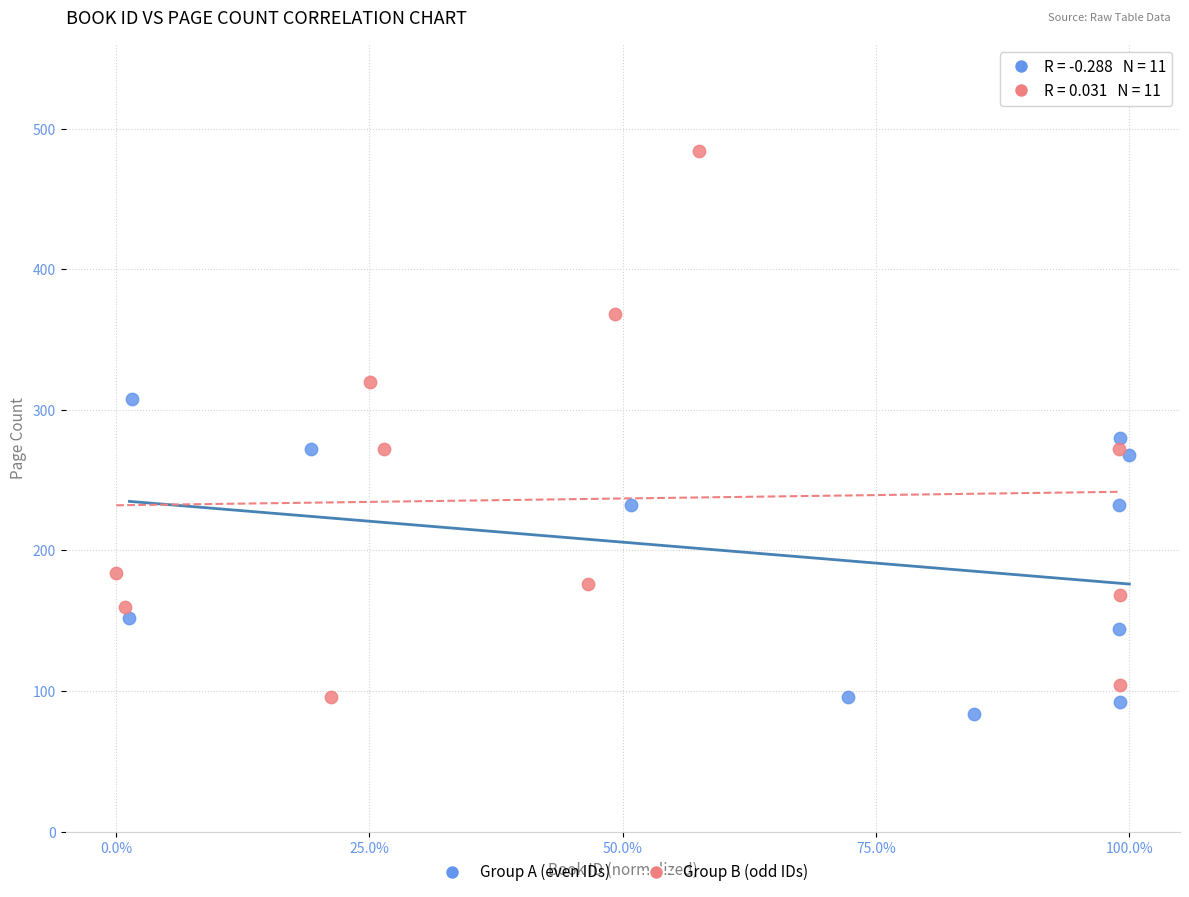

Which series reaches the maximum Y coordinate?

Group B (odd IDs)